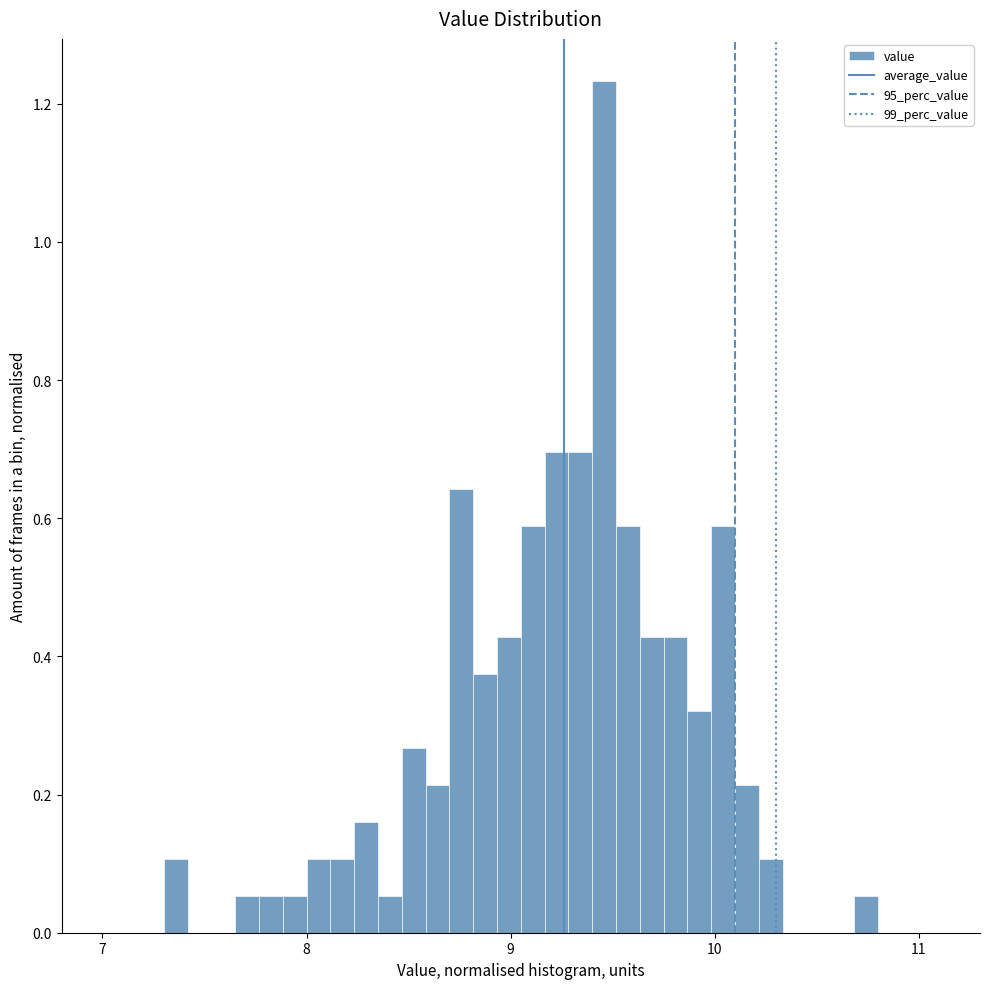

Around what value on the x-axis is the tallest bar? Give the approximate position of its centre, as read against the axis.

9.5